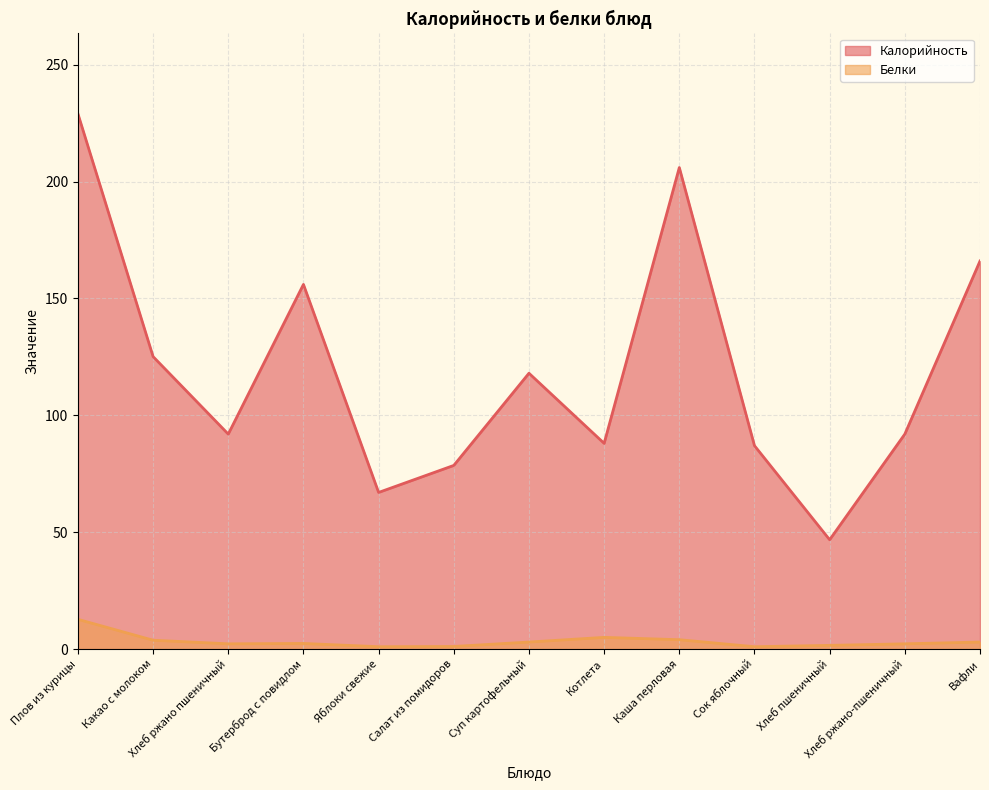

True or false: Белки has a value of 1.0 at Сок яблочный.

True